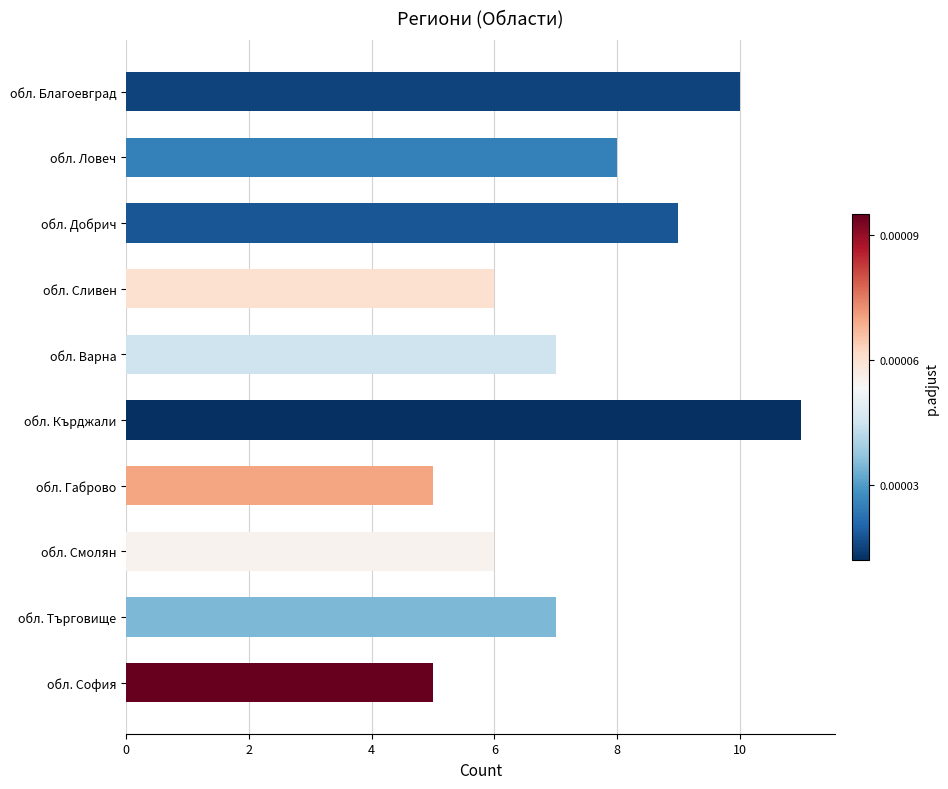

Reading bottom to top, transcribe all the data shown in this chart.

обл. София=5	обл. Търговище=7	обл. Смолян=6	обл. Габрово=5	обл. Кърджали=11	обл. Варна=7	обл. Сливен=6	обл. Добрич=9	обл. Ловеч=8	обл. Благоевград=10